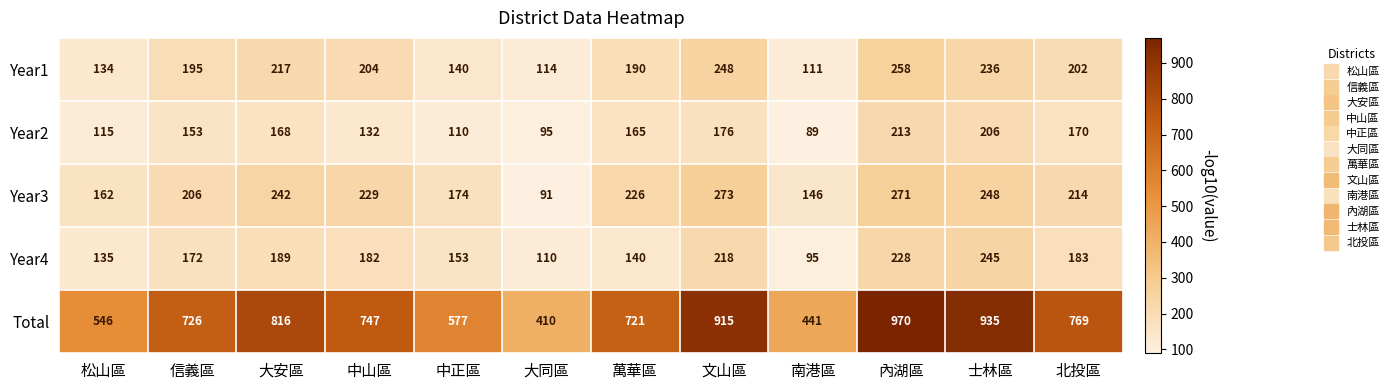

Rank the series by their maximum value, from lowest to highest.

Year2, Year4, Year1, Year3, Total